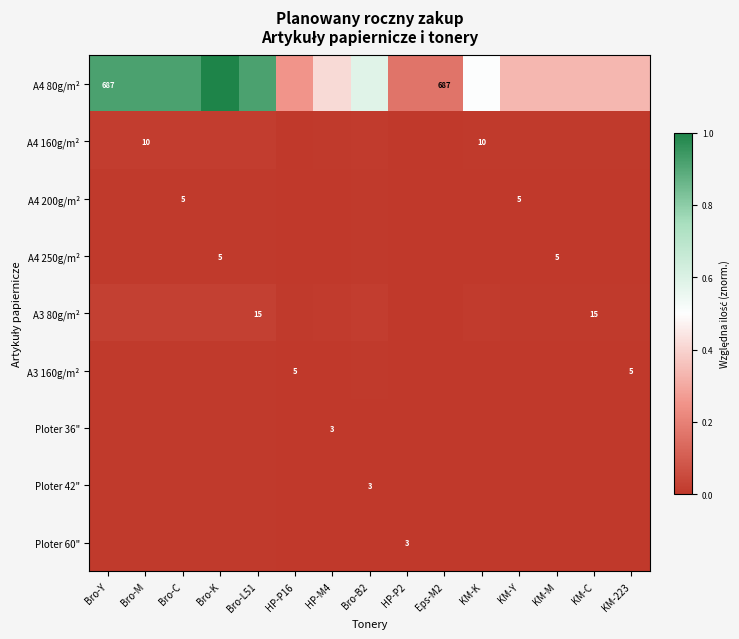

What is the total value across all series at KM-Y?

0.4